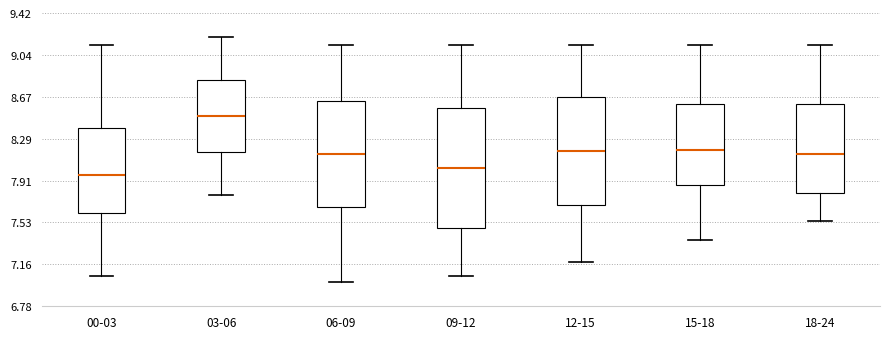

Which box is the tallest, from its lower edge to its upper edge?

09-12